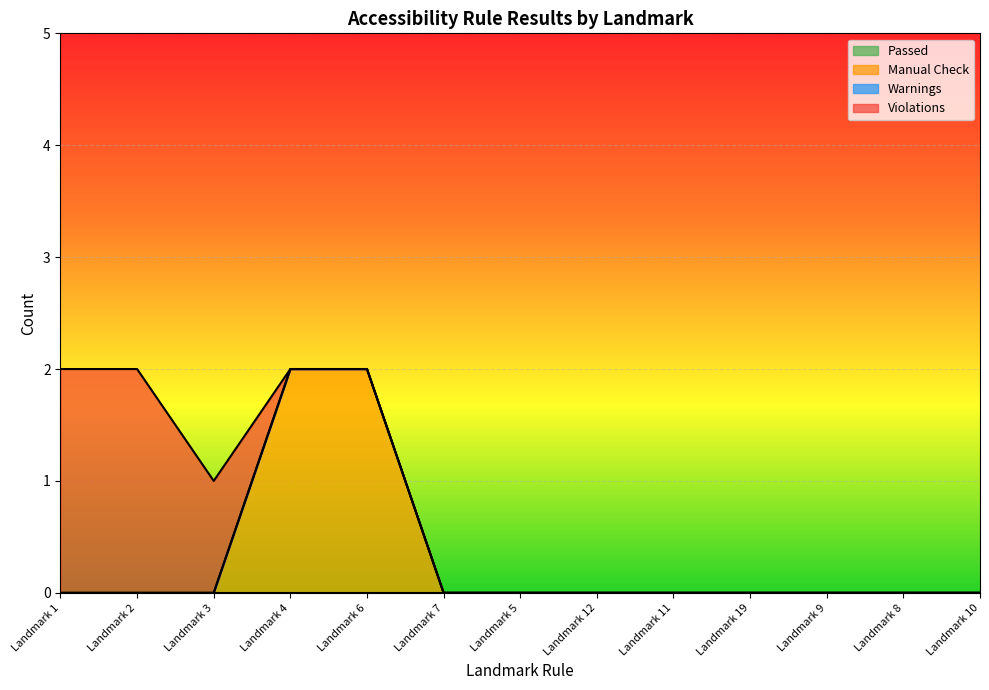

Between Landmark 3 and Landmark 5, which series saw the biggest shift?

Violations